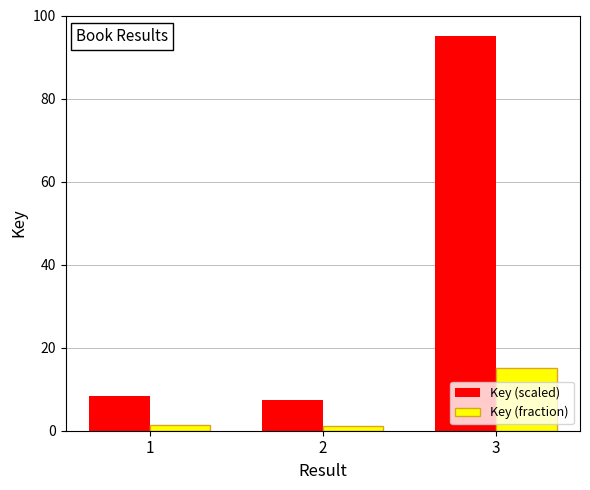

At which category is the sum across all series the highest?

3